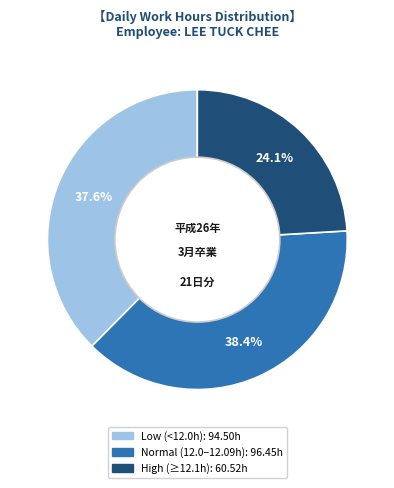

Is there a majority slice in this chart?

No